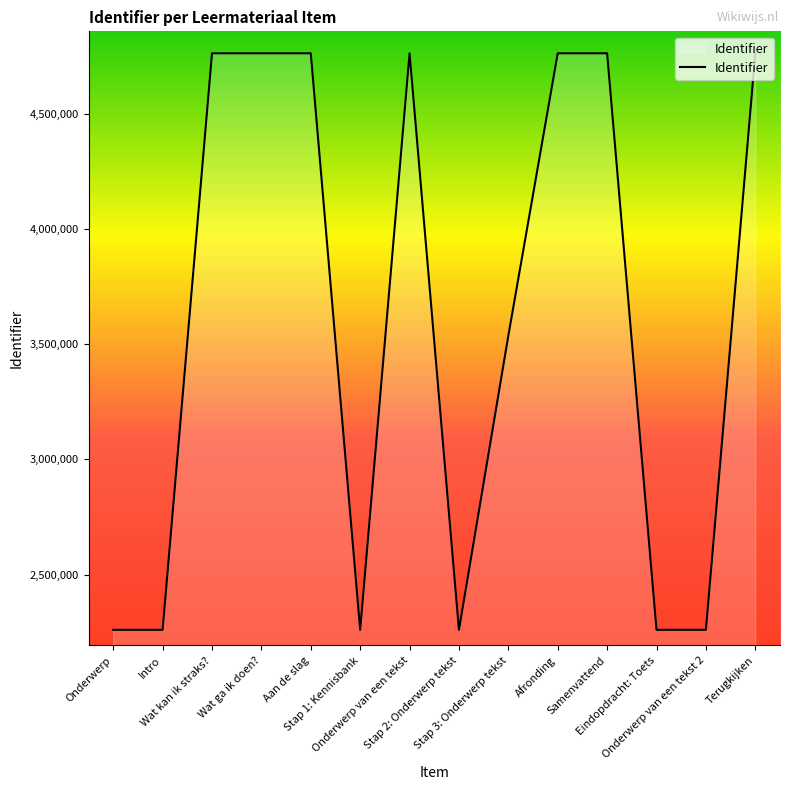

Is it true that the value at Onderwerp van een tekst is 3327971?

False